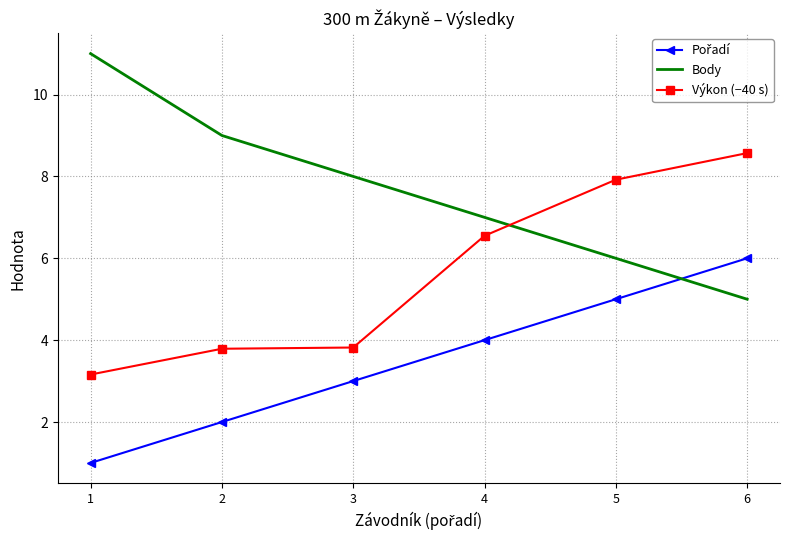

How many times do Výkon (−40 s) and Body cross each other?

1